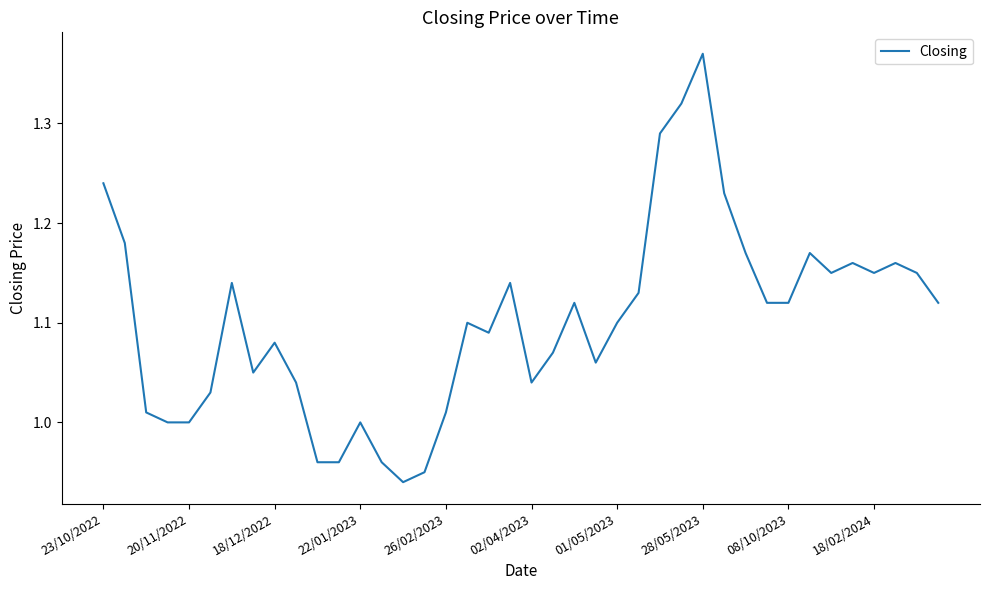

What is the difference between the maximum and minimum values?

0.4